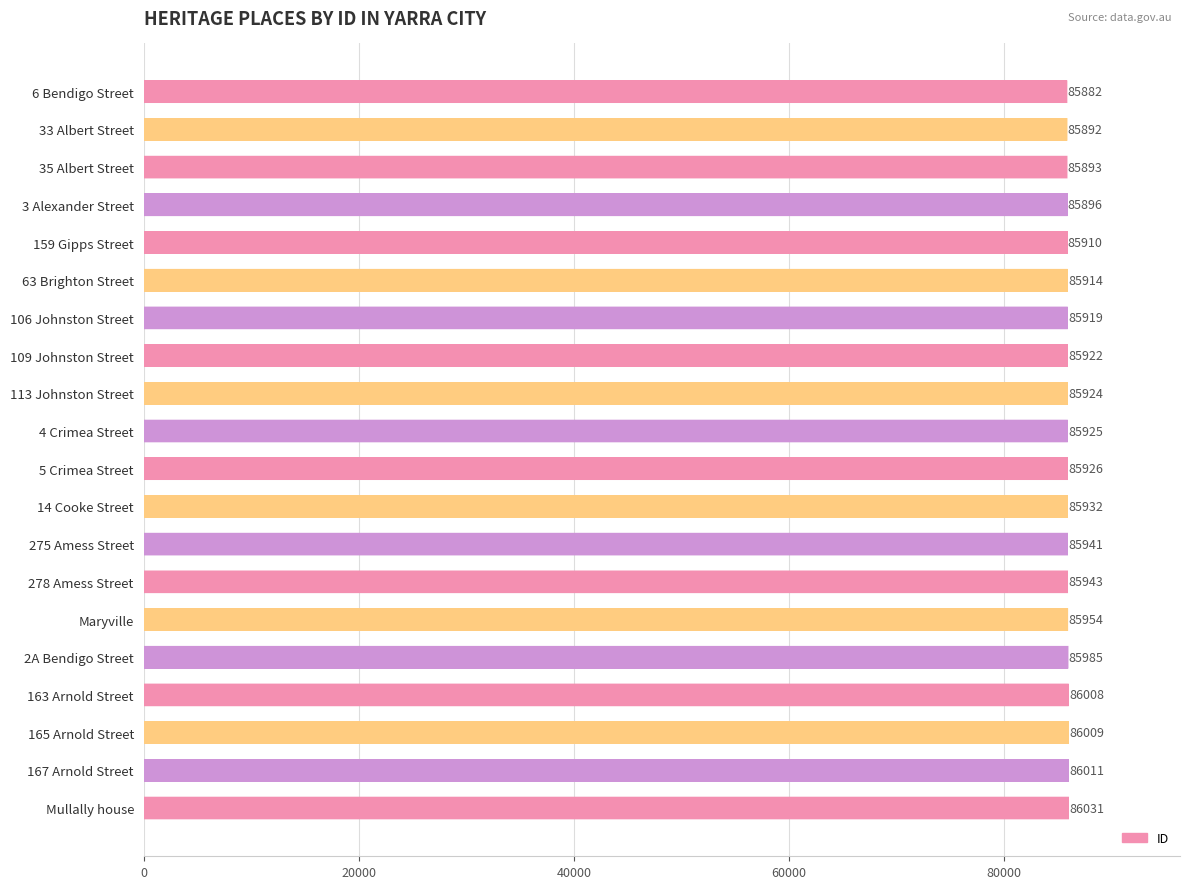

Rank the categories by value from lowest to highest.

6 Bendigo Street, 33 Albert Street, 35 Albert Street, 3 Alexander Street, 159 Gipps Street, 63 Brighton Street, 106 Johnston Street, 109 Johnston Street, 113 Johnston Street, 4 Crimea Street, 5 Crimea Street, 14 Cooke Street, 275 Amess Street, 278 Amess Street, Maryville, 2A Bendigo Street, 163 Arnold Street, 165 Arnold Street, 167 Arnold Street, Mullally house